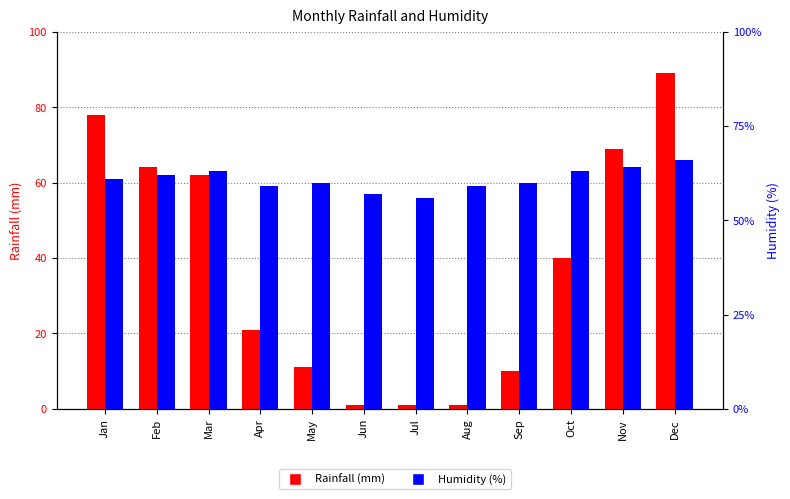

Reading left to right, transcribe all the data shown in this chart.

Rainfall (mm): Jan=78	Feb=64	Mar=62	Apr=21	May=11	Jun=1	Jul=1	Aug=1	Sep=10	Oct=40	Nov=69	Dec=89
Humidity (%): Jan=61	Feb=62	Mar=63	Apr=59	May=60	Jun=57	Jul=56	Aug=59	Sep=60	Oct=63	Nov=64	Dec=66